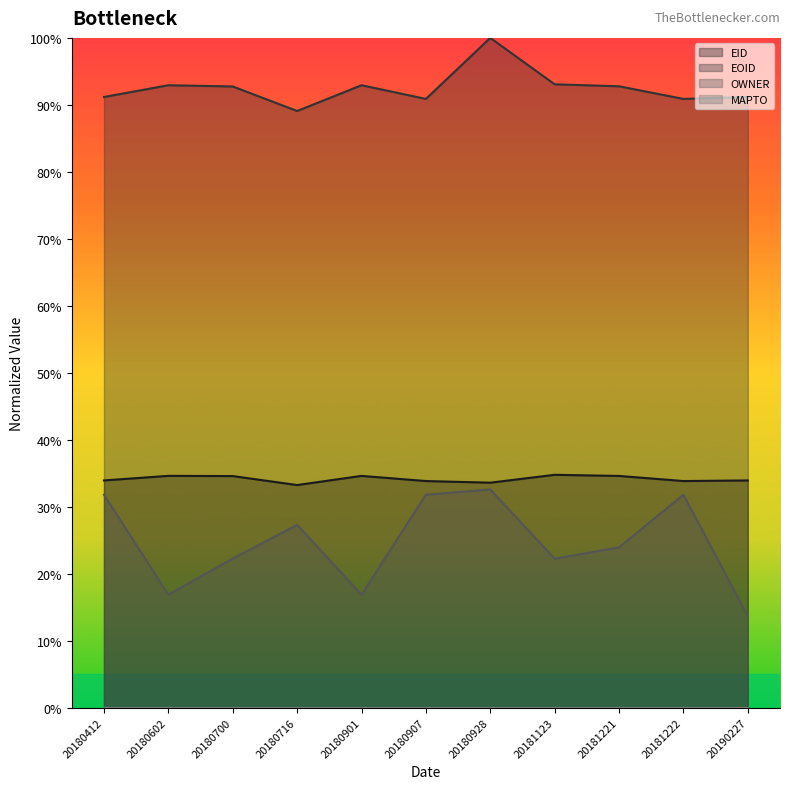

At how many categories does at least one series exceed 0?

11